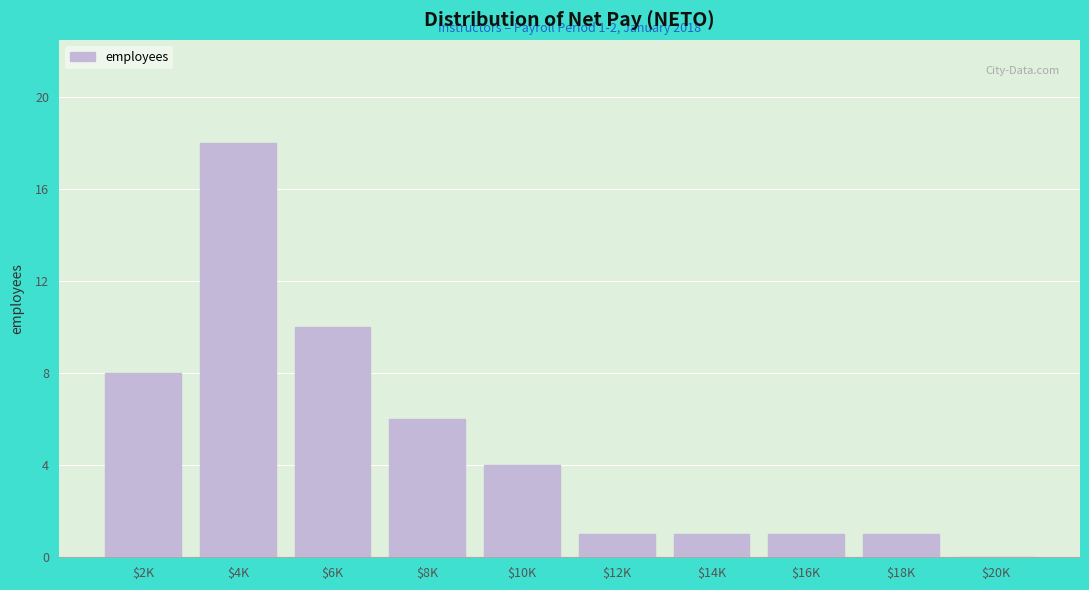

Which category has the highest value across all series?

$4K